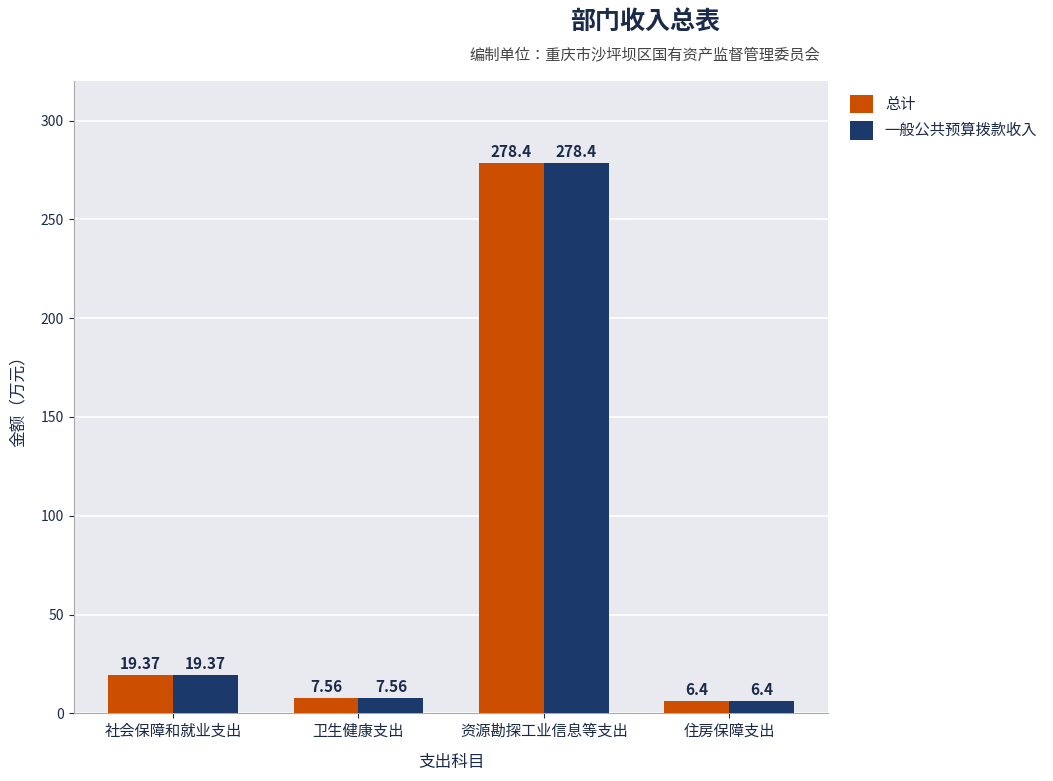

What is the sum of the 总计 values at 社会保障和就业支出 and 卫生健康支出?

26.9